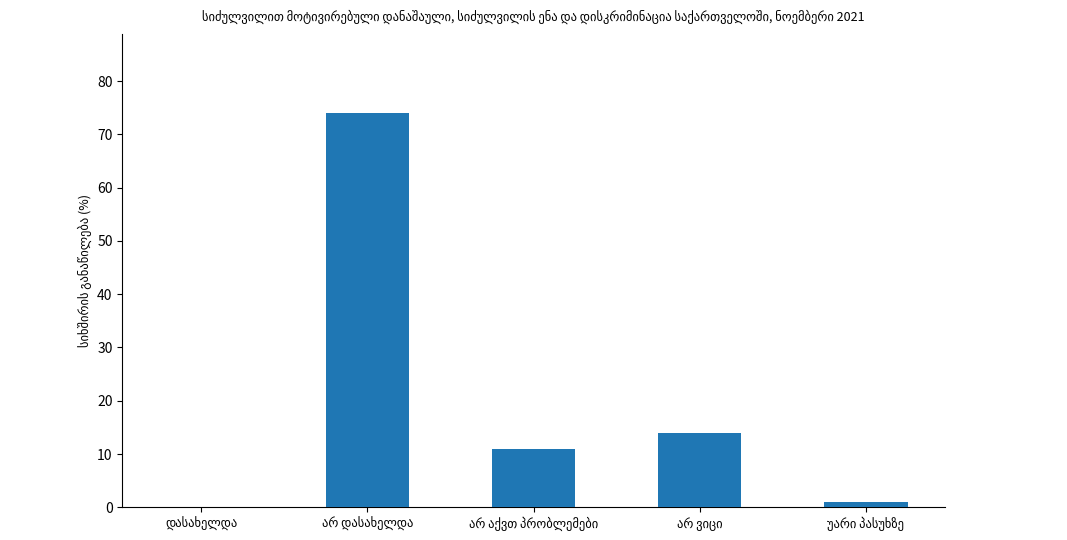

What is the maximum value shown in the chart?

74